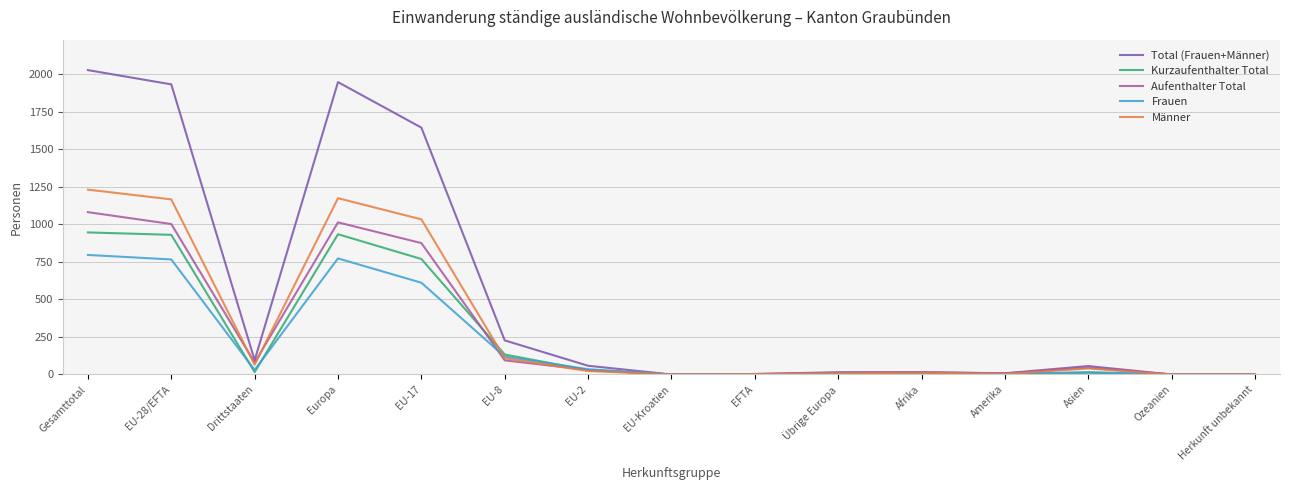

In Aufenthalter Total, how many points are higher than both neighbors (excluding endpoints)?

3